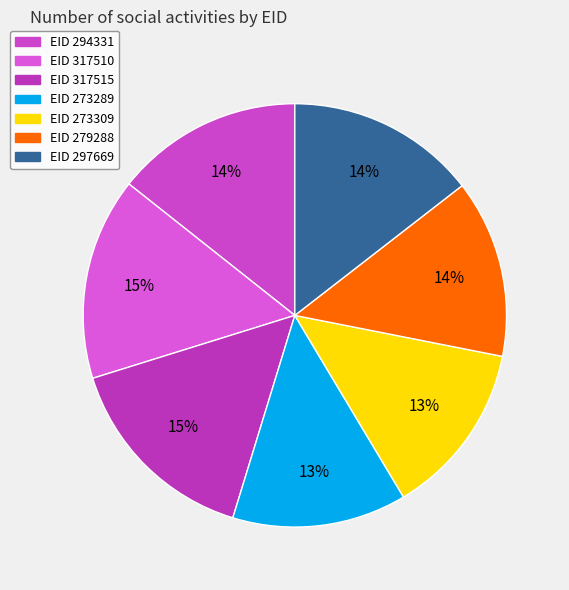

How many segments does this pie chart have?

7